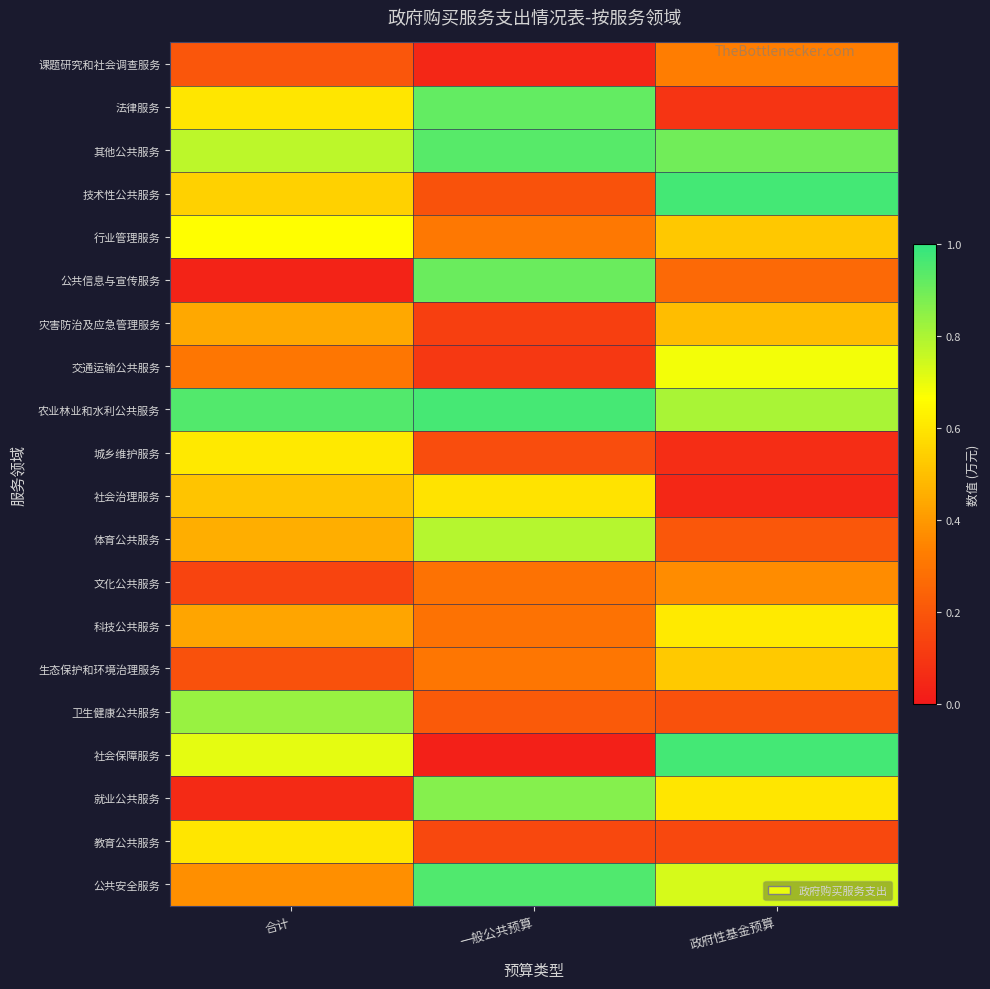

How many data points does each series have?

3